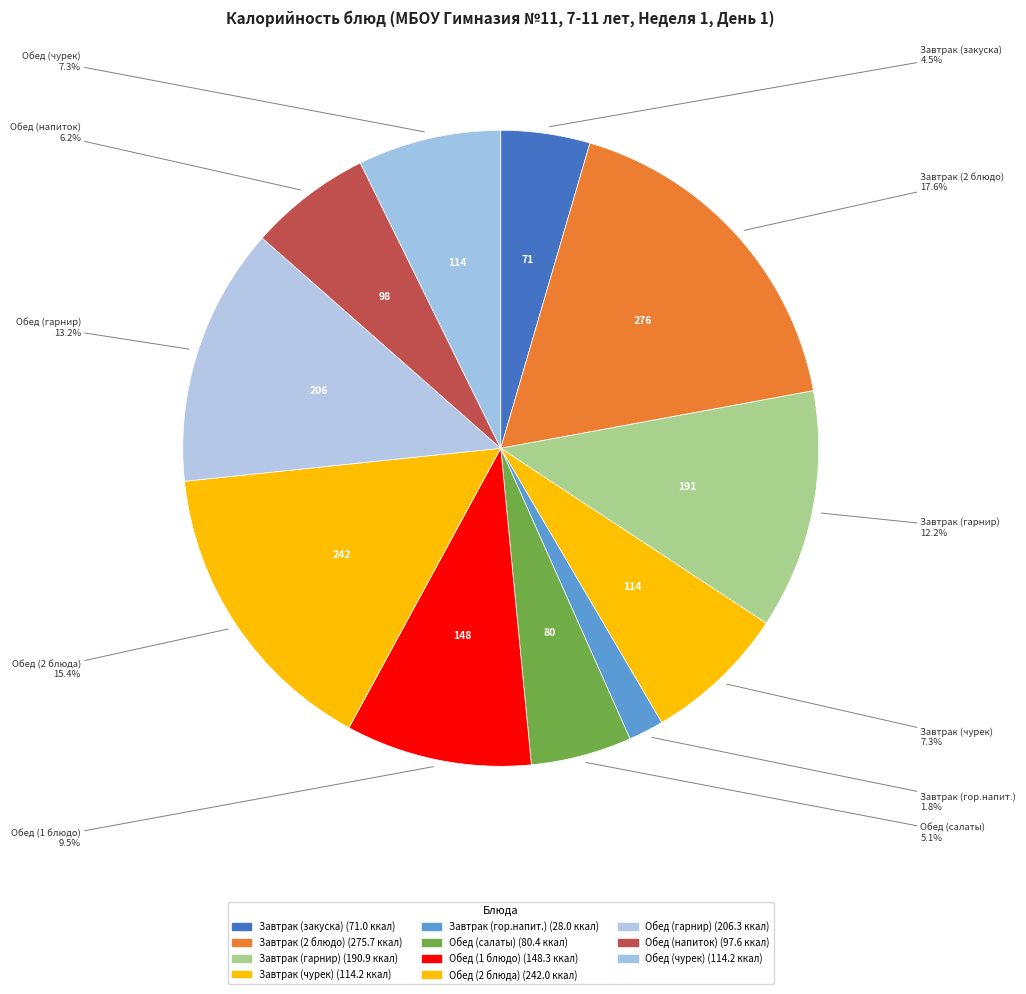

Does Обед (2 блюда) account for over 50% of the chart?

No